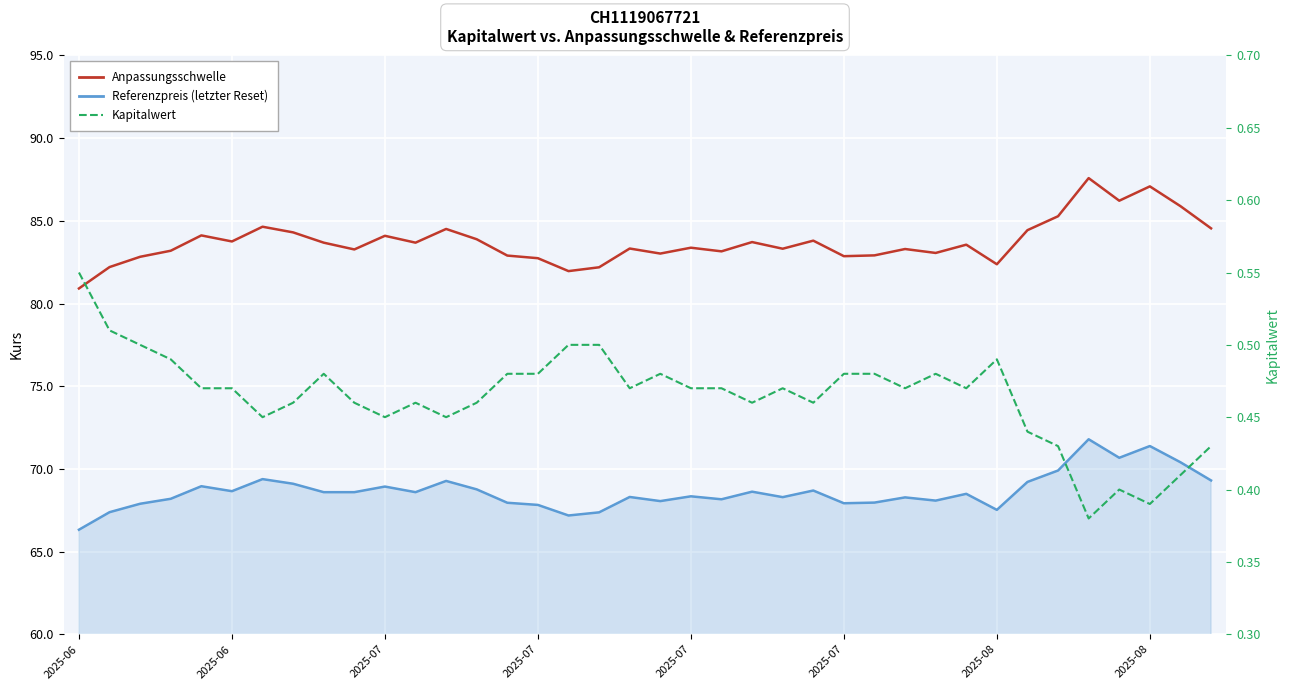

What is the difference between the Referenzpreis (letzter Reset) values at 2025-08 and 2025-07?

2.4